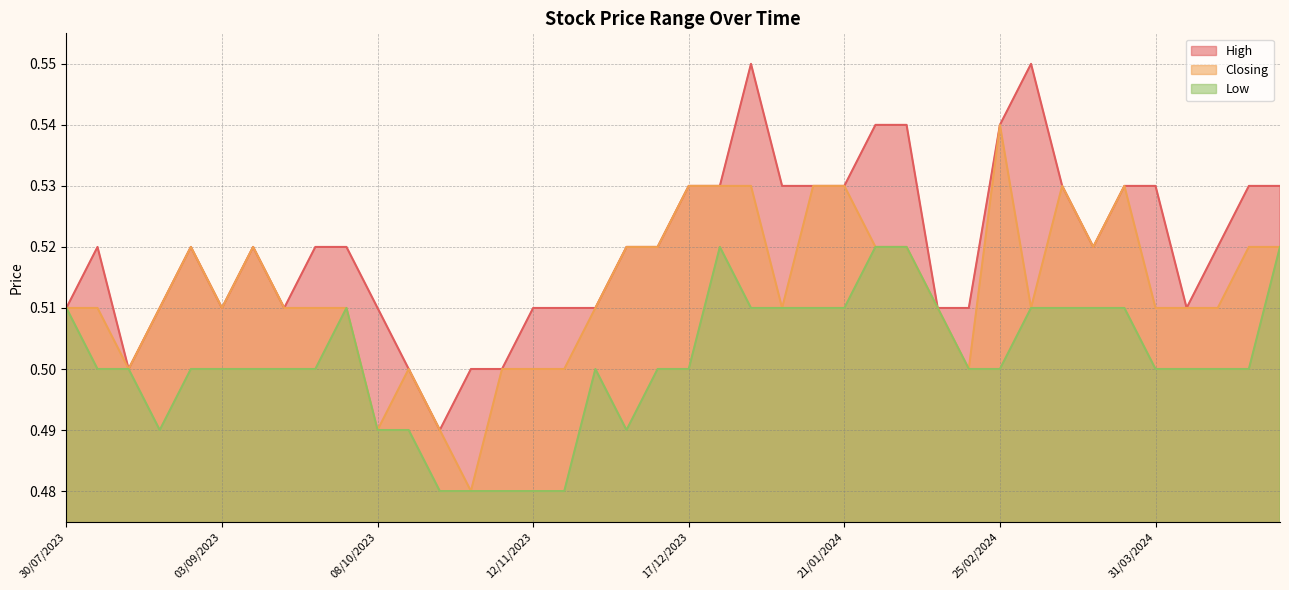

How many interior local valleys does the High series have?

6